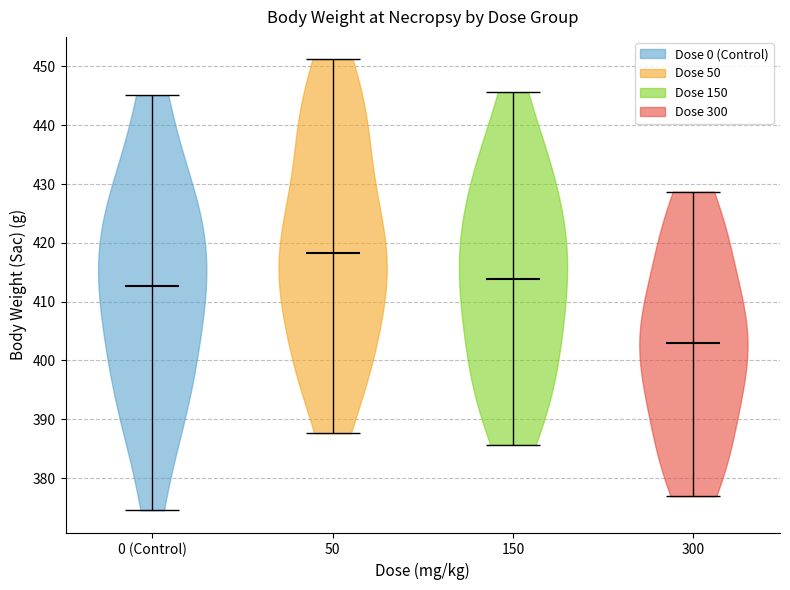

Reading left to right, read every violin against the y-axis: where its median line is, and the lowest and highest points it reaches. The values are not printed on the chart, so give them approximately, as read against the axis.

0 (Control): median line 413, lowest point 375, highest point 445
50: median line 418, lowest point 388, highest point 451
150: median line 414, lowest point 386, highest point 446
300: median line 403, lowest point 377, highest point 429